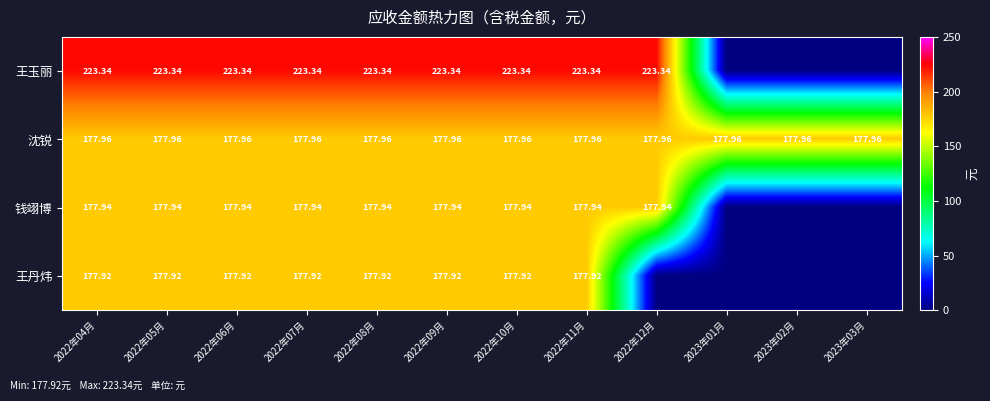

Is the value of 王丹炜 at 2022年09月 greater than the value of 沈锐 at 2022年08月?

No